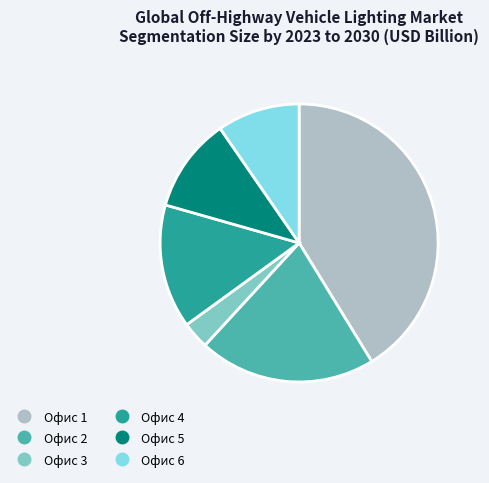

Does any single category account for the majority?

No